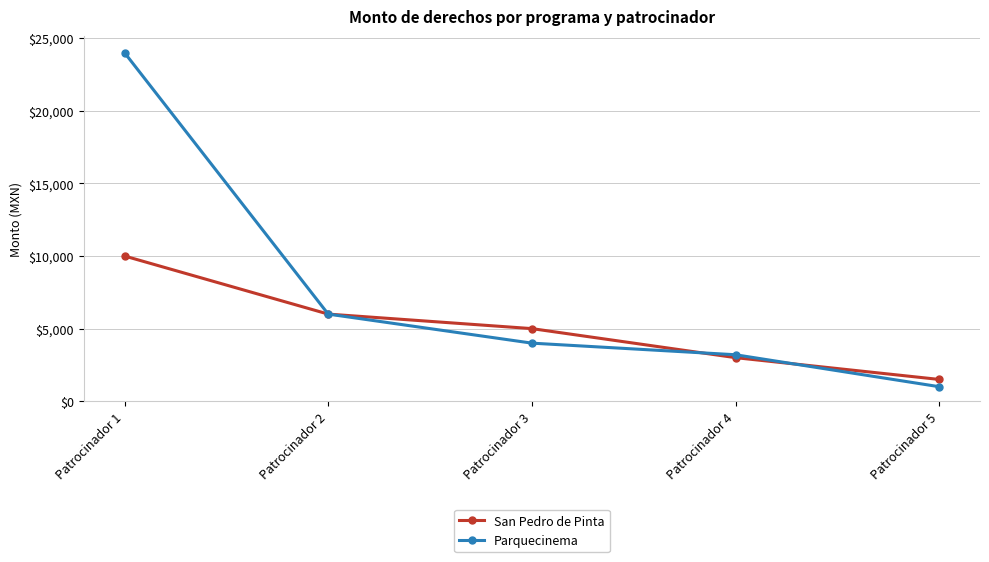

Where is San Pedro de Pinta nearest to the value 5750?

Patrocinador 2